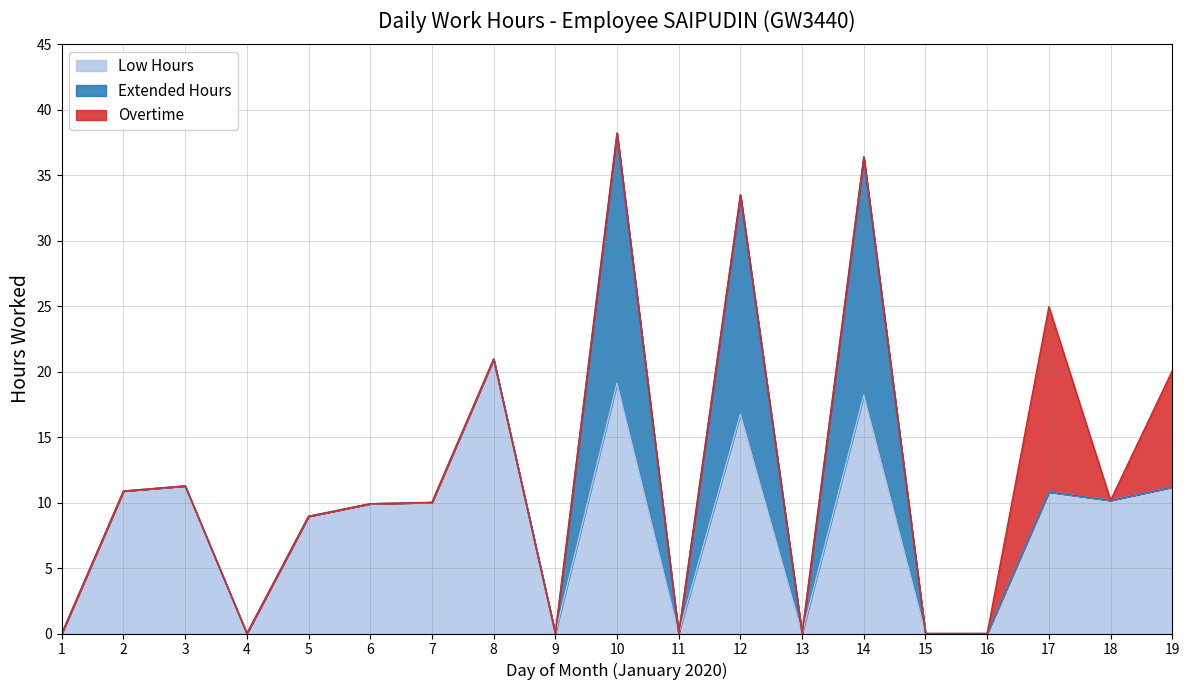

What is the total value across all series at 14?

36.4